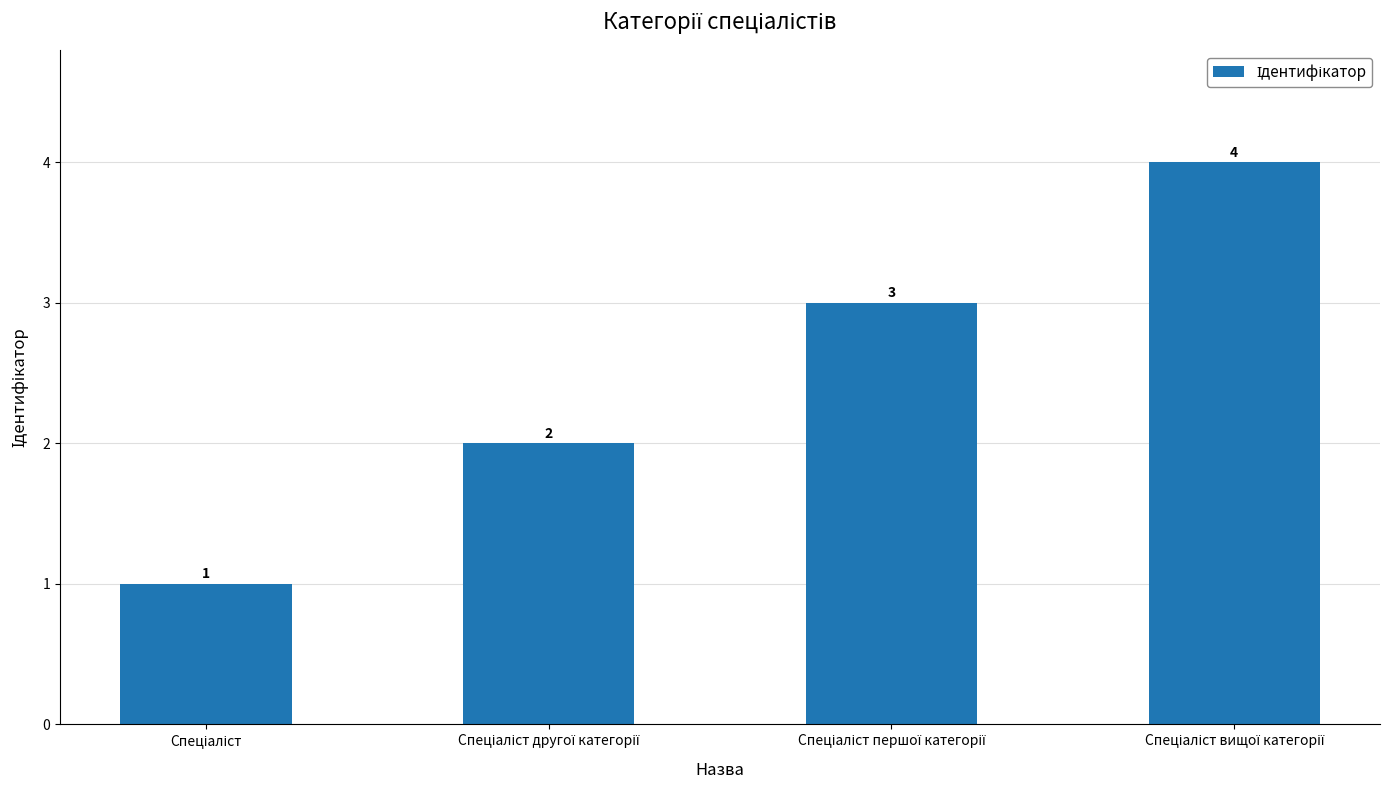

What is the value of the 1st bar from the left?

1